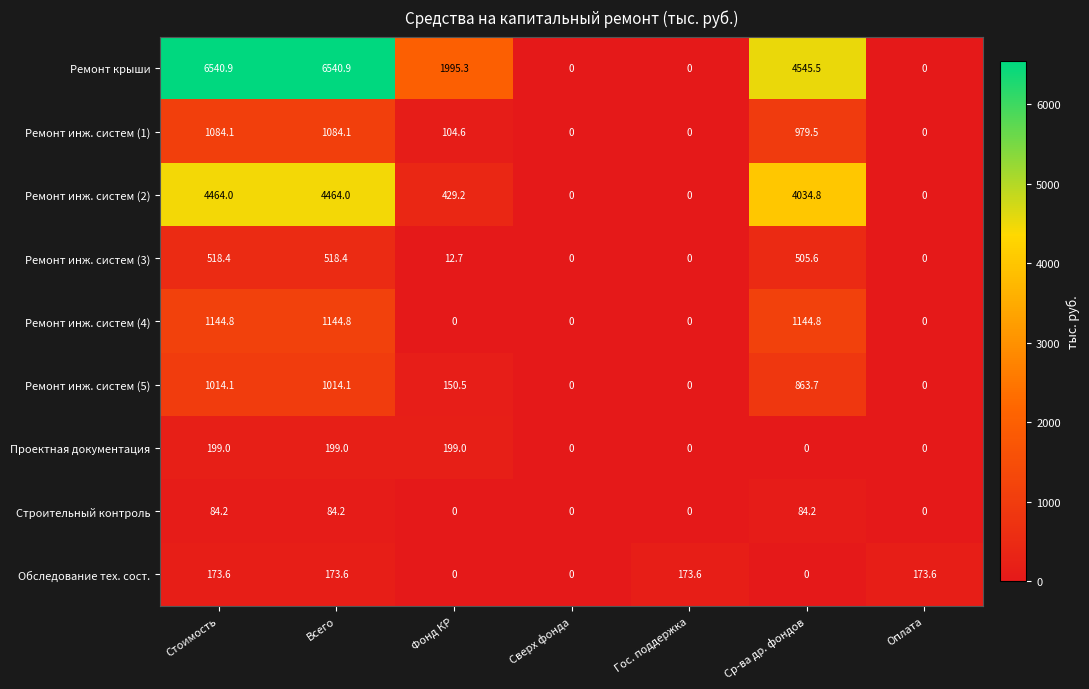

The Строительный контроль series shows 84.2 at Всего. True or false?

True